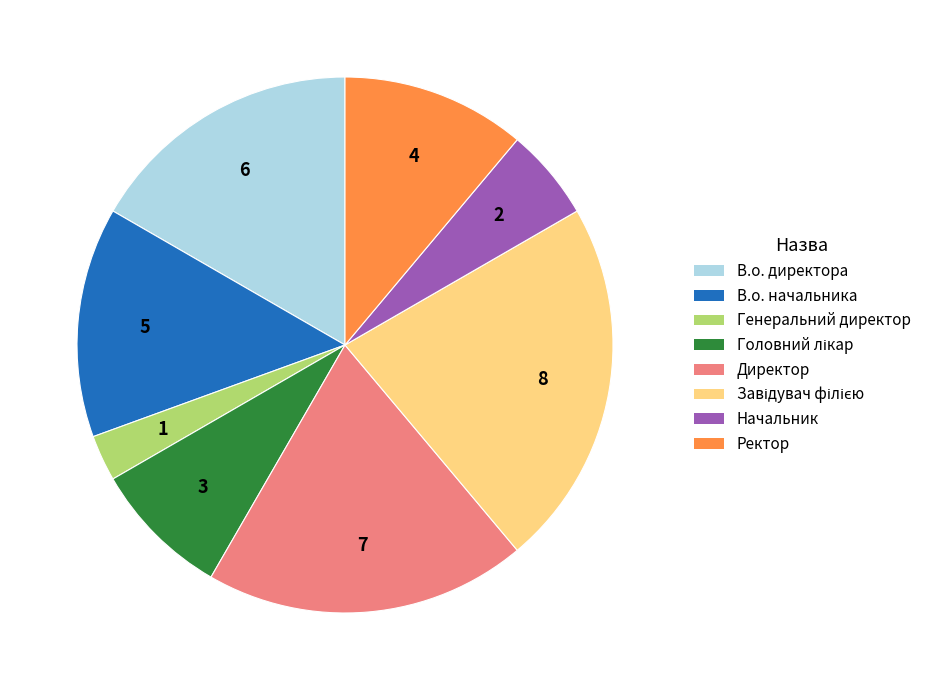

Do В.о. директора and Генеральний директор together represent more than half of the pie?

No